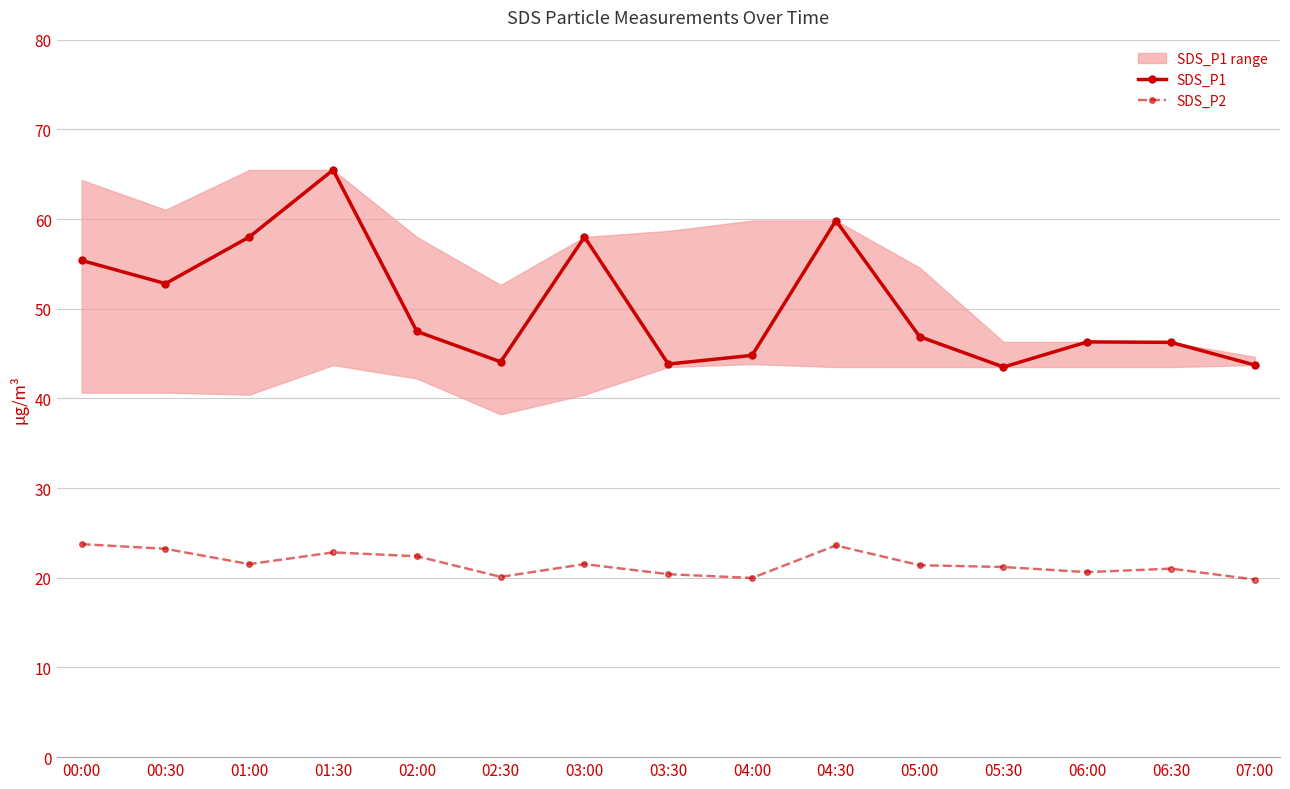

What is the label of the 14th point from the right?

00:30